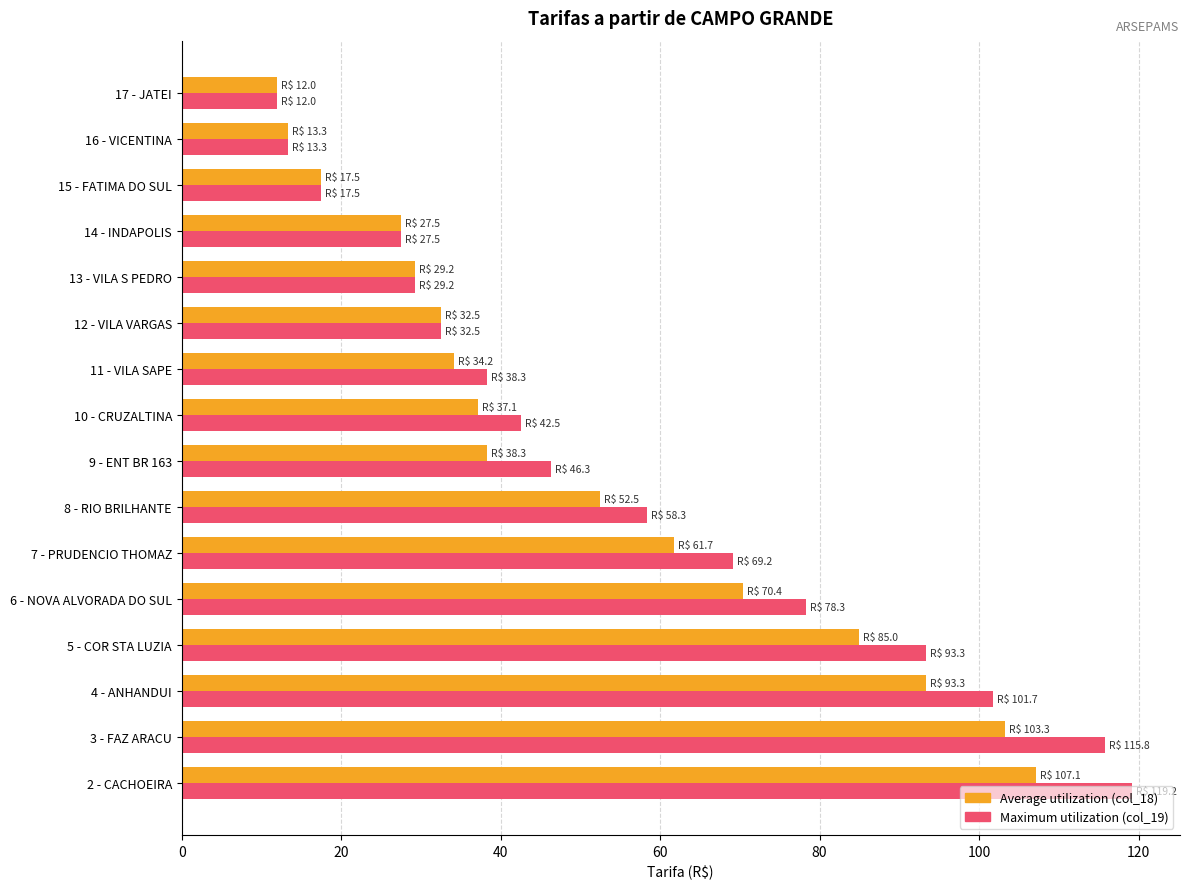

How many series are shown in this chart?

2